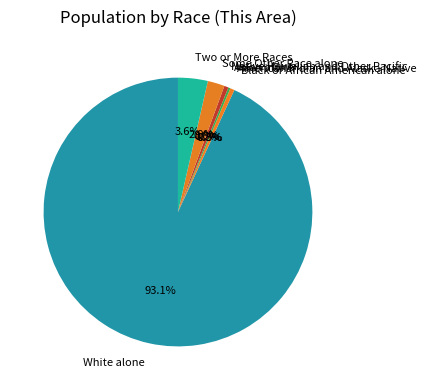

To the nearest percent, what is the difference between the largest and smallest slice percentages?

93%